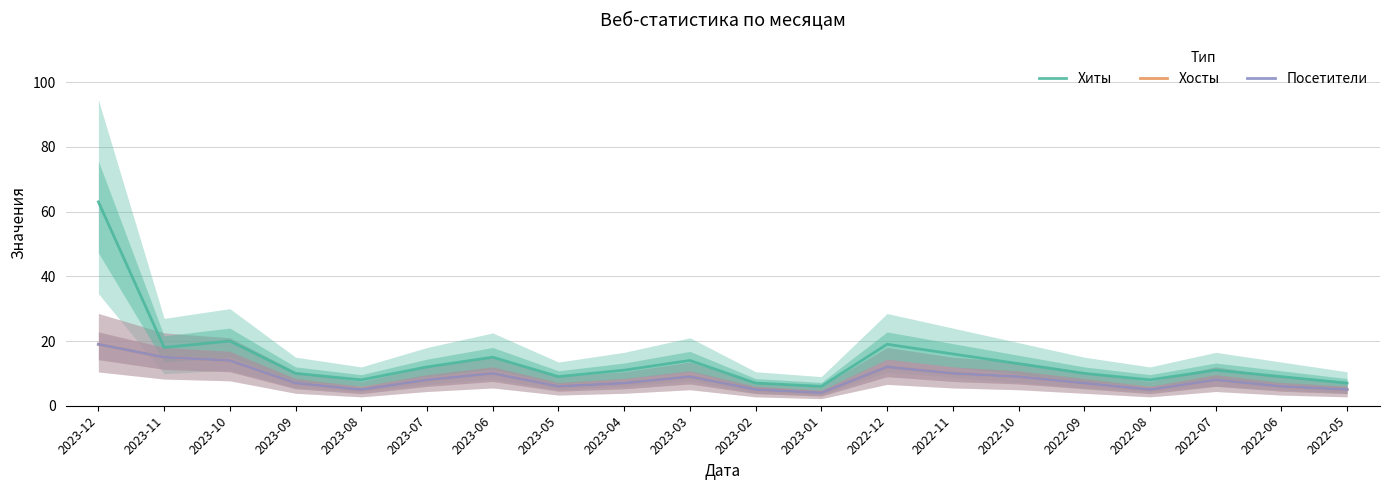

What is the approximate value of Хосты at 2023-08, to the nearest 5?

5